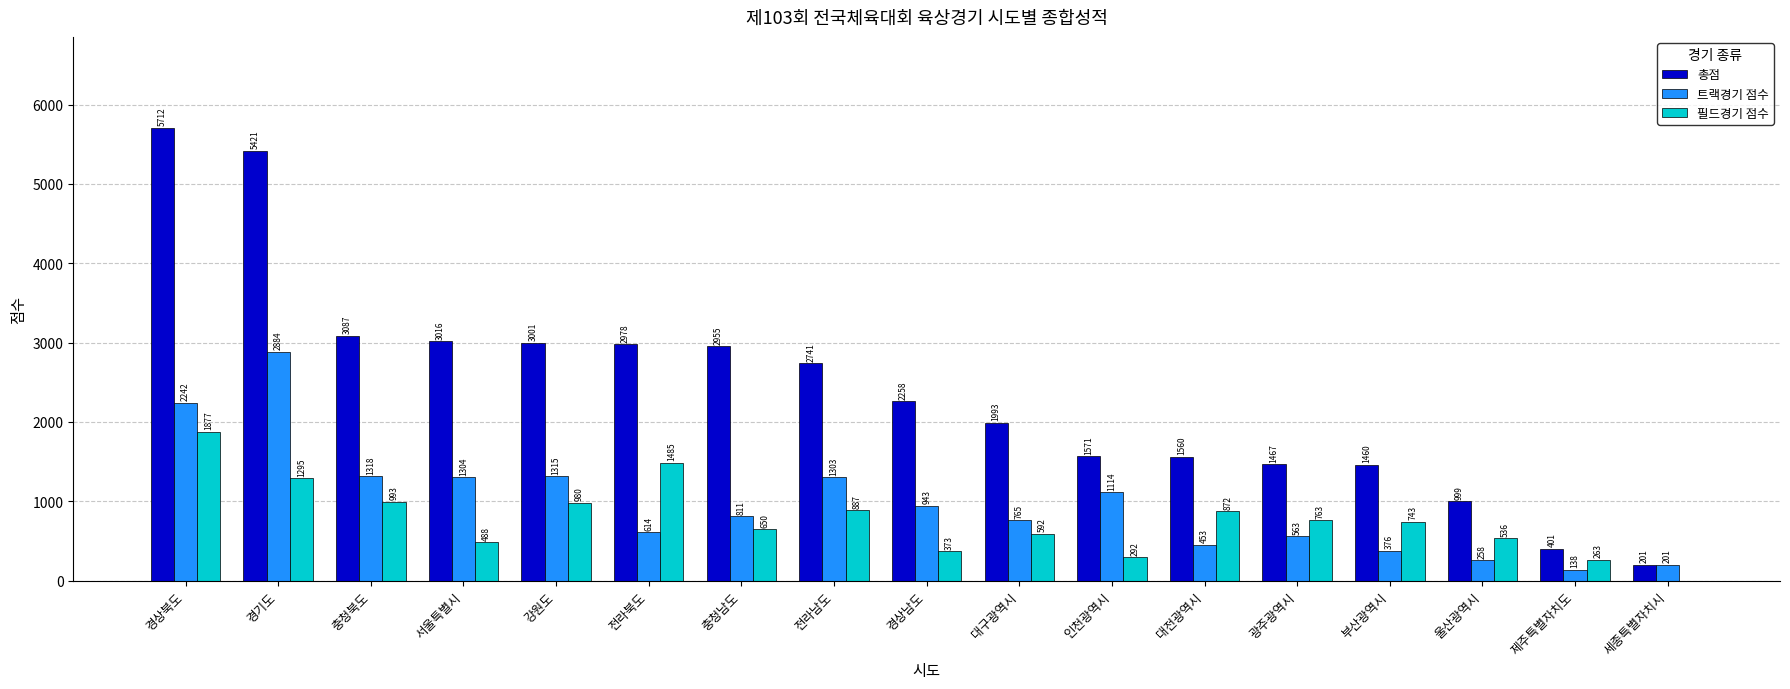

What value does the 총점 series have at 대전광역시?

1560